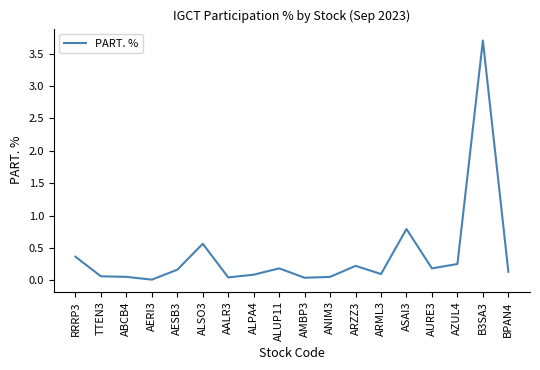

The value at TTEN3 is 0.1. True or false?

True